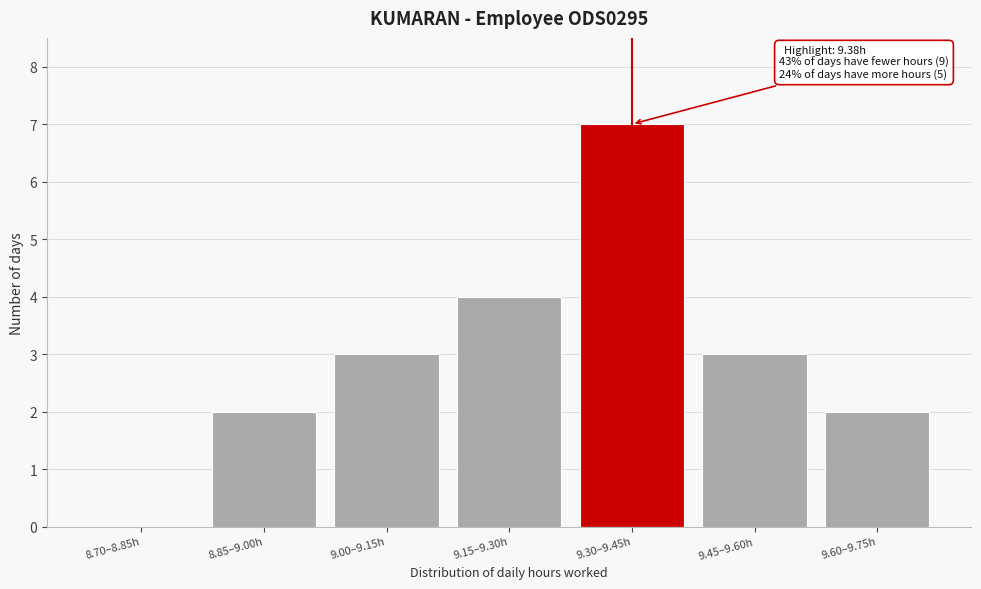

Reading right to left, list all the values displayed in this chart.

9.60–9.75h=2	9.45–9.60h=3	9.30–9.45h=7	9.15–9.30h=4	9.00–9.15h=3	8.85–9.00h=2	8.70–8.85h=0